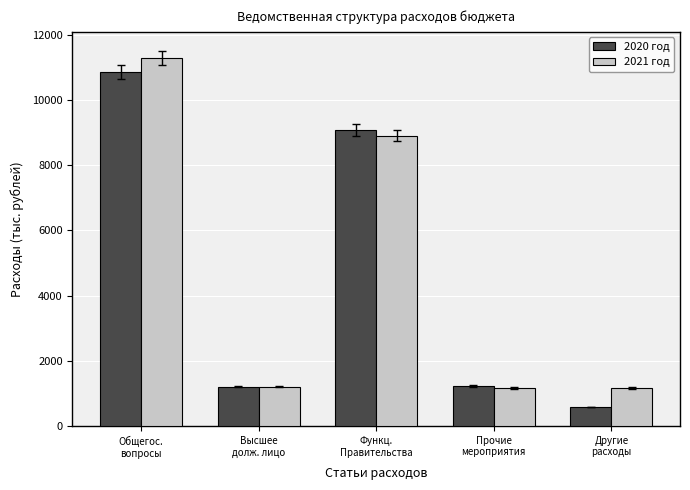

Does the chart contain any negative values?

No